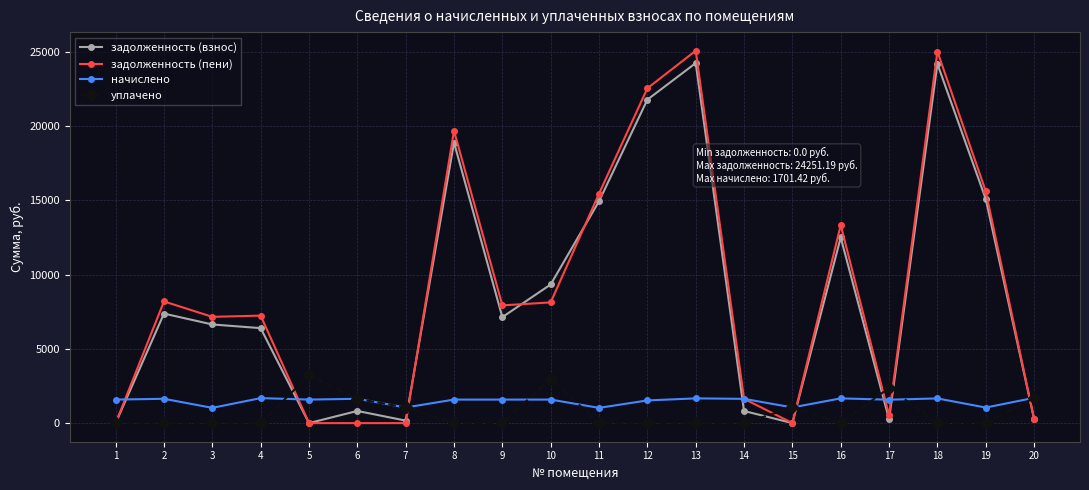

What is the sum of all задолженность (пени) values?

177876.4